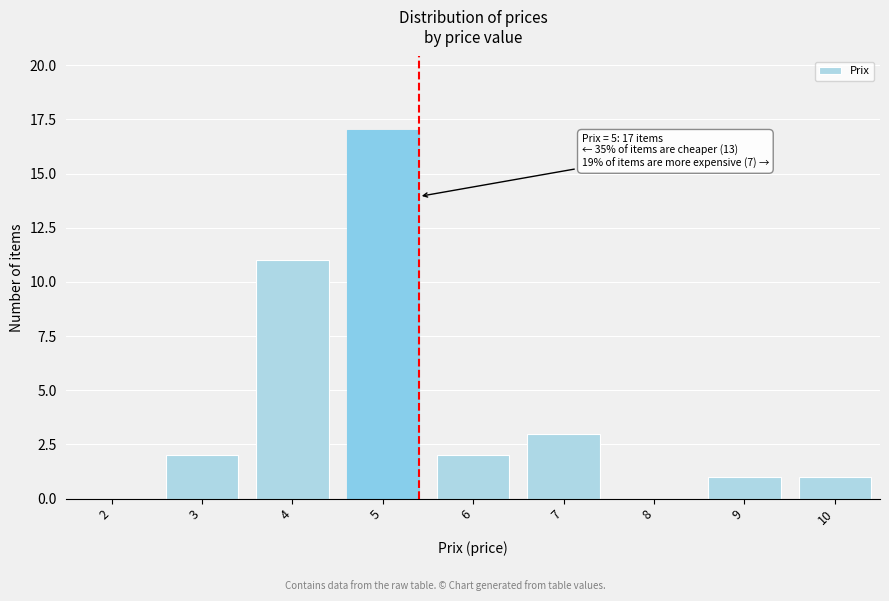

Reading left to right, extract all data points from this chart.

2=0	3=2	4=11	5=17	6=2	7=3	8=0	9=1	10=1